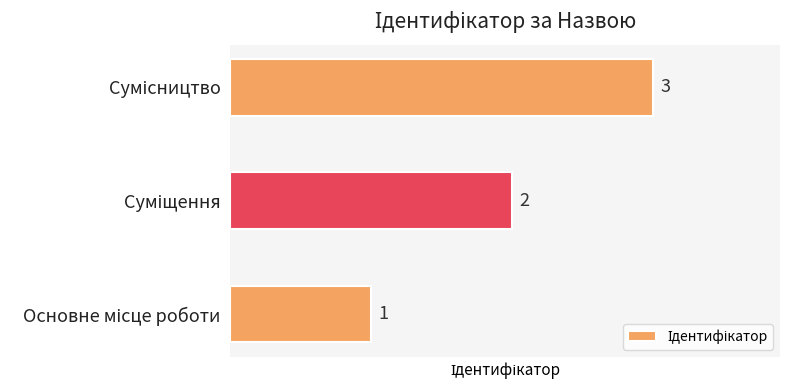

How many values are between 1 and 3?

3